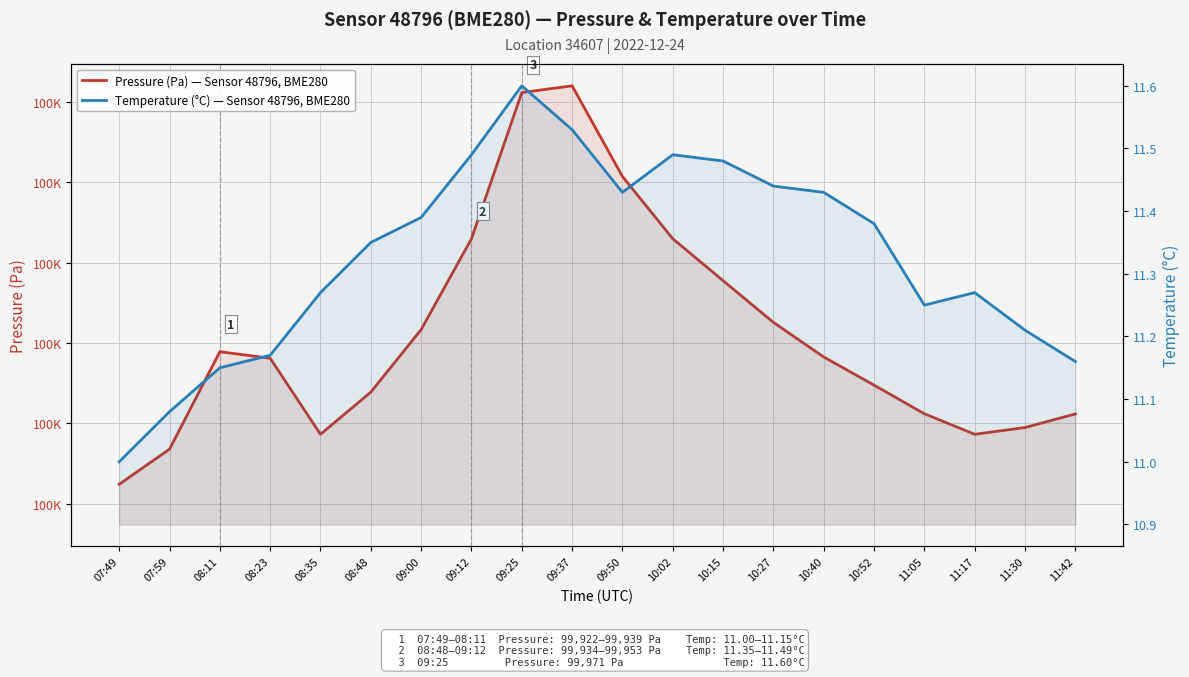

At 07:59, list the series in order from largest to smallest.

Pressure (Pa) — Sensor 48796, BME280, Temperature (°C) — Sensor 48796, BME280